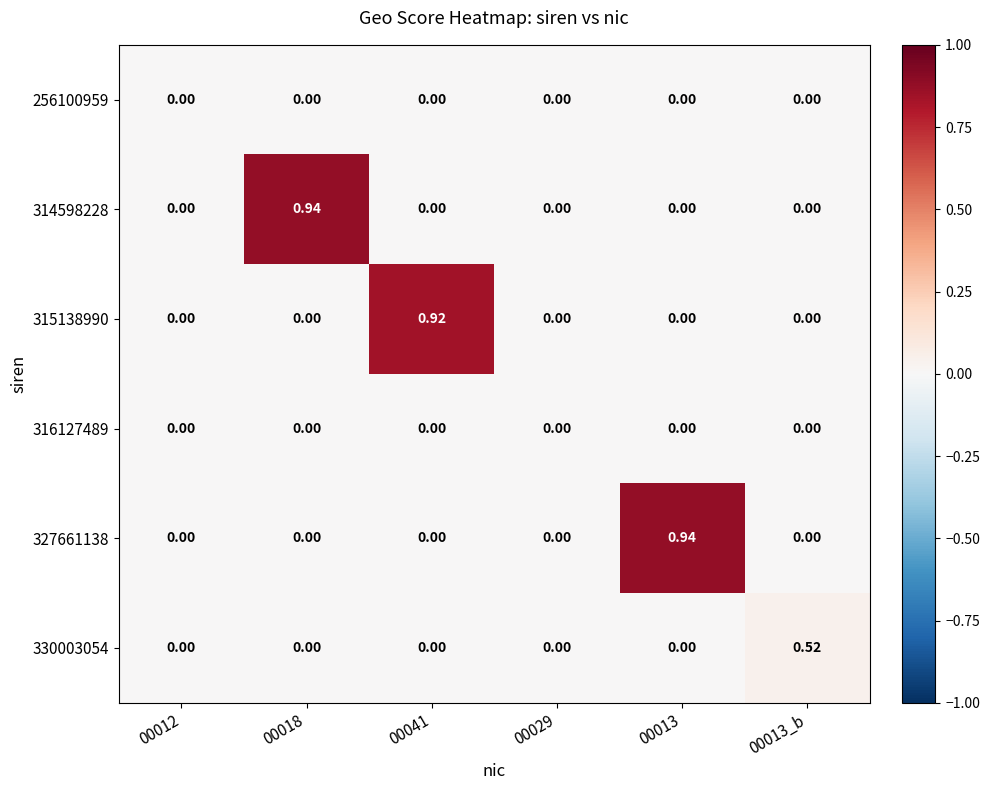

How many distinct data groups are displayed?

6